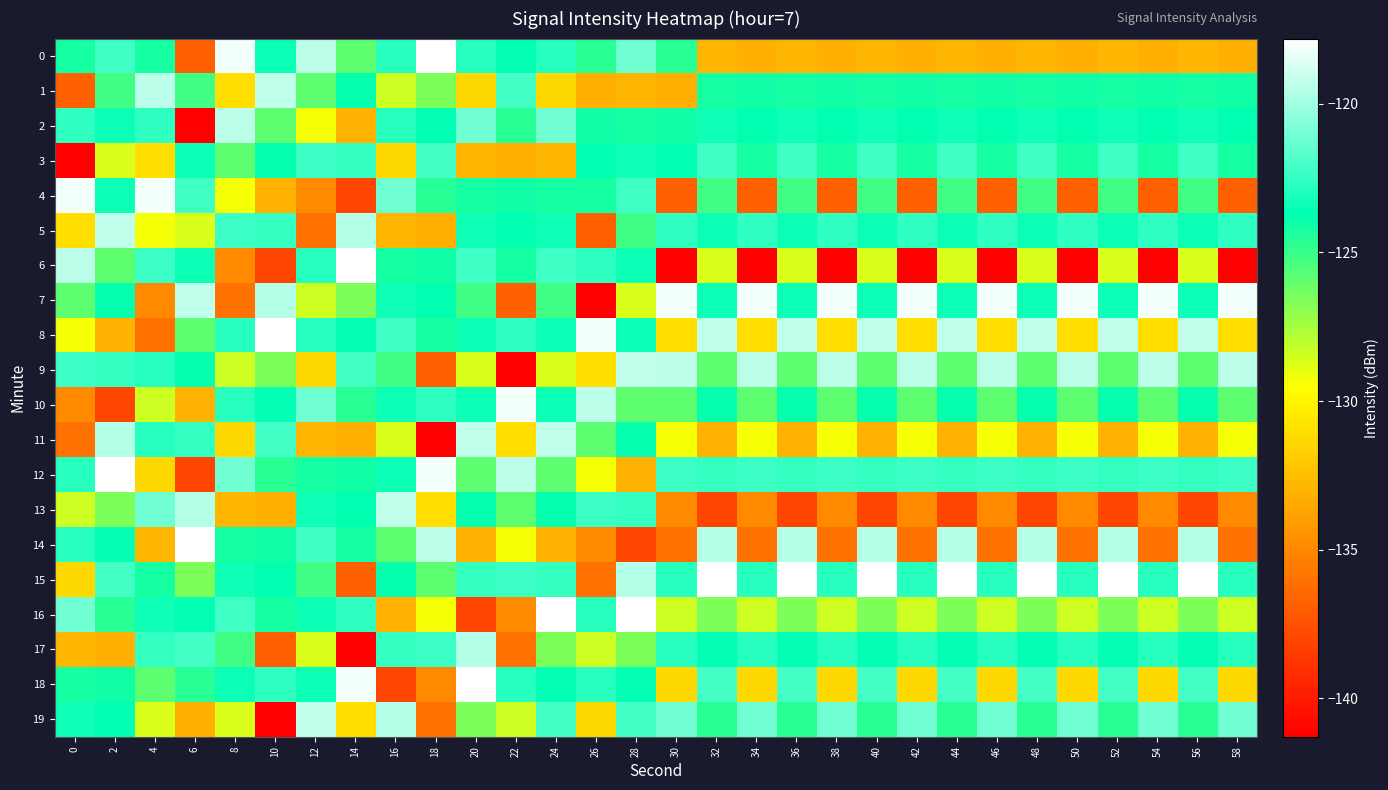

Reading left to right, list all the values displayed in this chart.

0: 0=-124.2	2=-122.3	4=-124.2	6=-136.9	8=-118.1	10=-123.5	12=-119.4	14=-125.8	16=-122.8	18=-117.8	20=-122.8	22=-123.6	24=-122.8	26=-124.6	28=-121.1	30=-124.6	32=-132.9	34=-133.1	36=-132.9	38=-133.1	40=-132.9	42=-133.1	44=-132.9	46=-133.1	48=-132.9	50=-133.1	52=-132.9	54=-133.1	56=-132.9	58=-133.1
1: 0=-136.9	2=-125.1	4=-119.4	6=-125.1	8=-131.0	10=-119.4	12=-125.8	14=-123.8	16=-128.4	18=-126.6	20=-131.4	22=-122.2	24=-131.4	26=-133.1	28=-132.9	30=-133.1	32=-124.2	34=-124.1	36=-124.2	38=-124.1	40=-124.2	42=-124.1	44=-124.2	46=-124.1	48=-124.2	50=-124.1	52=-124.2	54=-124.1	56=-124.2	58=-124.1
2: 0=-122.6	2=-123.4	4=-122.6	6=-141.3	8=-119.4	10=-125.8	12=-129.3	14=-133.0	16=-122.8	18=-123.6	20=-121.1	22=-124.6	24=-121.1	26=-124.1	28=-124.2	30=-124.1	32=-123.3	34=-123.7	36=-123.3	38=-123.7	40=-123.3	42=-123.7	44=-123.3	46=-123.7	48=-123.3	50=-123.7	52=-123.3	54=-123.7	56=-123.3	58=-123.7
3: 0=-141.3	2=-128.7	4=-131.0	6=-123.4	8=-125.8	10=-123.8	12=-122.4	14=-122.5	16=-131.4	18=-122.2	20=-132.9	22=-133.1	24=-132.9	26=-123.7	28=-123.3	30=-123.7	32=-122.3	34=-124.2	36=-122.3	38=-124.2	40=-122.3	42=-124.2	44=-122.3	46=-124.2	48=-122.3	50=-124.2	52=-122.3	54=-124.2	56=-122.3	58=-124.2
4: 0=-118.1	2=-123.5	4=-118.1	6=-122.3	8=-129.3	10=-133.0	12=-134.9	14=-138.0	16=-121.1	18=-124.6	20=-124.2	22=-124.1	24=-124.2	26=-124.2	28=-122.3	30=-136.9	32=-125.1	34=-136.9	36=-125.1	38=-136.9	40=-125.1	42=-136.9	44=-125.1	46=-136.9	48=-125.1	50=-136.9	52=-125.1	54=-136.9	56=-125.1	58=-136.9
5: 0=-131.0	2=-119.4	4=-129.3	6=-128.7	8=-122.4	10=-122.5	12=-136.0	14=-119.6	16=-132.9	18=-133.1	20=-123.3	22=-123.7	24=-123.3	26=-136.9	28=-125.1	30=-122.6	32=-123.4	34=-122.6	36=-123.4	38=-122.6	40=-123.4	42=-122.6	44=-123.4	46=-122.6	48=-123.4	50=-122.6	52=-123.4	54=-122.6	56=-123.4	58=-122.6
6: 0=-119.4	2=-125.8	4=-122.4	6=-123.5	8=-134.9	10=-138.0	12=-122.8	14=-117.8	16=-124.2	18=-124.1	20=-122.3	22=-124.2	24=-122.3	26=-122.6	28=-123.4	30=-141.3	32=-128.7	34=-141.3	36=-128.7	38=-141.3	40=-128.7	42=-141.3	44=-128.7	46=-141.3	48=-128.7	50=-141.3	52=-128.7	54=-141.3	56=-128.7	58=-141.3
7: 0=-125.8	2=-123.8	4=-134.9	6=-119.4	8=-136.0	10=-119.6	12=-128.4	14=-126.6	16=-123.3	18=-123.7	20=-125.1	22=-136.9	24=-125.1	26=-141.3	28=-128.7	30=-118.1	32=-123.5	34=-118.1	36=-123.5	38=-118.1	40=-123.5	42=-118.1	44=-123.5	46=-118.1	48=-123.5	50=-118.1	52=-123.5	54=-118.1	56=-123.5	58=-118.1
8: 0=-129.3	2=-133.0	4=-136.0	6=-125.8	8=-122.8	10=-117.8	12=-122.8	14=-123.6	16=-122.3	18=-124.2	20=-123.4	22=-122.6	24=-123.4	26=-118.1	28=-123.5	30=-131.0	32=-119.4	34=-131.0	36=-119.4	38=-131.0	40=-119.4	42=-131.0	44=-119.4	46=-131.0	48=-119.4	50=-131.0	52=-119.4	54=-131.0	56=-119.4	58=-131.0
9: 0=-122.4	2=-122.5	4=-122.8	6=-123.8	8=-128.4	10=-126.6	12=-131.4	14=-122.2	16=-125.1	18=-136.9	20=-128.7	22=-141.3	24=-128.7	26=-131.0	28=-119.4	30=-119.4	32=-125.8	34=-119.4	36=-125.8	38=-119.4	40=-125.8	42=-119.4	44=-125.8	46=-119.4	48=-125.8	50=-119.4	52=-125.8	54=-119.4	56=-125.8	58=-119.4
10: 0=-134.9	2=-138.0	4=-128.4	6=-133.0	8=-122.8	10=-123.6	12=-121.1	14=-124.6	16=-123.4	18=-122.6	20=-123.5	22=-118.1	24=-123.5	26=-119.4	28=-125.8	30=-125.8	32=-123.8	34=-125.8	36=-123.8	38=-125.8	40=-123.8	42=-125.8	44=-123.8	46=-125.8	48=-123.8	50=-125.8	52=-123.8	54=-125.8	56=-123.8	58=-125.8
11: 0=-136.0	2=-119.6	4=-122.8	6=-122.5	8=-131.4	10=-122.2	12=-132.9	14=-133.1	16=-128.7	18=-141.3	20=-119.4	22=-131.0	24=-119.4	26=-125.8	28=-123.8	30=-129.3	32=-133.0	34=-129.3	36=-133.0	38=-129.3	40=-133.0	42=-129.3	44=-133.0	46=-129.3	48=-133.0	50=-129.3	52=-133.0	54=-129.3	56=-133.0	58=-129.3
12: 0=-122.8	2=-117.8	4=-131.4	6=-138.0	8=-121.1	10=-124.6	12=-124.2	14=-124.1	16=-123.5	18=-118.1	20=-125.8	22=-119.4	24=-125.8	26=-129.3	28=-133.0	30=-122.4	32=-122.5	34=-122.4	36=-122.5	38=-122.4	40=-122.5	42=-122.4	44=-122.5	46=-122.4	48=-122.5	50=-122.4	52=-122.5	54=-122.4	56=-122.5	58=-122.4
13: 0=-128.4	2=-126.6	4=-121.1	6=-119.6	8=-132.9	10=-133.1	12=-123.3	14=-123.7	16=-119.4	18=-131.0	20=-123.8	22=-125.8	24=-123.8	26=-122.4	28=-122.5	30=-134.9	32=-138.0	34=-134.9	36=-138.0	38=-134.9	40=-138.0	42=-134.9	44=-138.0	46=-134.9	48=-138.0	50=-134.9	52=-138.0	54=-134.9	56=-138.0	58=-134.9
14: 0=-122.8	2=-123.6	4=-132.9	6=-117.8	8=-124.2	10=-124.1	12=-122.3	14=-124.2	16=-125.8	18=-119.4	20=-133.0	22=-129.3	24=-133.0	26=-134.9	28=-138.0	30=-136.0	32=-119.6	34=-136.0	36=-119.6	38=-136.0	40=-119.6	42=-136.0	44=-119.6	46=-136.0	48=-119.6	50=-136.0	52=-119.6	54=-136.0	56=-119.6	58=-136.0
15: 0=-131.4	2=-122.2	4=-124.2	6=-126.6	8=-123.3	10=-123.7	12=-125.1	14=-136.9	16=-123.8	18=-125.8	20=-122.5	22=-122.4	24=-122.5	26=-136.0	28=-119.6	30=-122.8	32=-117.8	34=-122.8	36=-117.8	38=-122.8	40=-117.8	42=-122.8	44=-117.8	46=-122.8	48=-117.8	50=-122.8	52=-117.8	54=-122.8	56=-117.8	58=-122.8
16: 0=-121.1	2=-124.6	4=-123.3	6=-123.6	8=-122.3	10=-124.2	12=-123.4	14=-122.6	16=-133.0	18=-129.3	20=-138.0	22=-134.9	24=-117.8	26=-122.8	28=-117.8	30=-128.4	32=-126.6	34=-128.4	36=-126.6	38=-128.4	40=-126.6	42=-128.4	44=-126.6	46=-128.4	48=-126.6	50=-128.4	52=-126.6	54=-128.4	56=-126.6	58=-128.4
17: 0=-132.9	2=-133.1	4=-122.5	6=-122.2	8=-125.1	10=-136.9	12=-128.7	14=-141.3	16=-122.5	18=-122.4	20=-119.6	22=-136.0	24=-126.6	26=-128.4	28=-126.6	30=-122.8	32=-123.6	34=-122.8	36=-123.6	38=-122.8	40=-123.6	42=-122.8	44=-123.6	46=-122.8	48=-123.6	50=-122.8	52=-123.6	54=-122.8	56=-123.6	58=-122.8
18: 0=-124.2	2=-124.1	4=-125.8	6=-124.6	8=-123.4	10=-122.6	12=-123.5	14=-118.1	16=-138.0	18=-134.9	20=-117.8	22=-122.8	24=-123.6	26=-122.8	28=-123.6	30=-131.4	32=-122.2	34=-131.4	36=-122.2	38=-131.4	40=-122.2	42=-131.4	44=-122.2	46=-131.4	48=-122.2	50=-131.4	52=-122.2	54=-131.4	56=-122.2	58=-131.4
19: 0=-123.3	2=-123.7	4=-128.7	6=-133.1	8=-128.7	10=-141.3	12=-119.4	14=-131.0	16=-119.6	18=-136.0	20=-126.6	22=-128.4	24=-122.2	26=-131.4	28=-122.2	30=-121.1	32=-124.6	34=-121.1	36=-124.6	38=-121.1	40=-124.6	42=-121.1	44=-124.6	46=-121.1	48=-124.6	50=-121.1	52=-124.6	54=-121.1	56=-124.6	58=-121.1